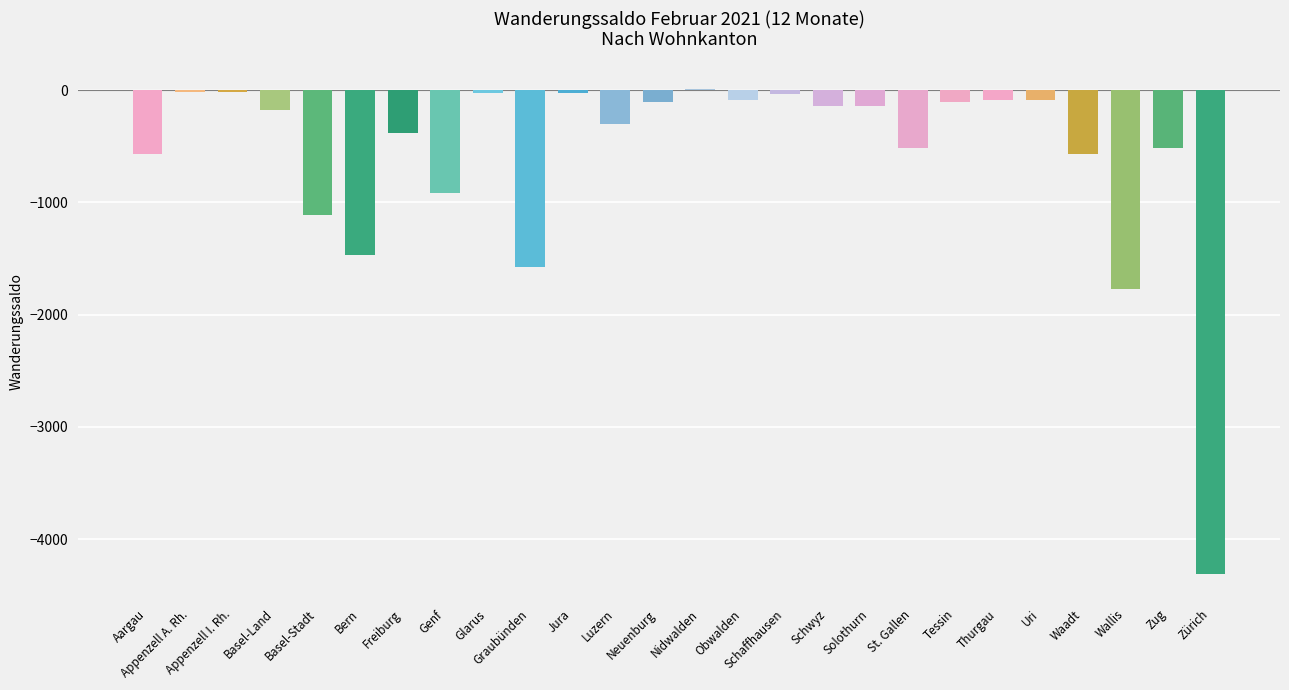

Count the number of values greater than -146.

12